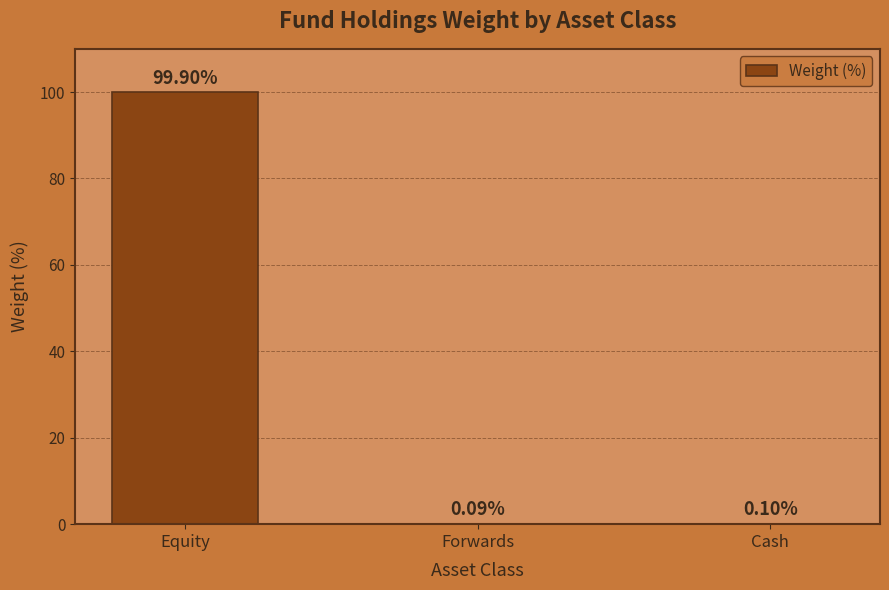

Reading right to left, what are all the values shown in this chart?

Cash=0.1	Forwards=0.1	Equity=99.9